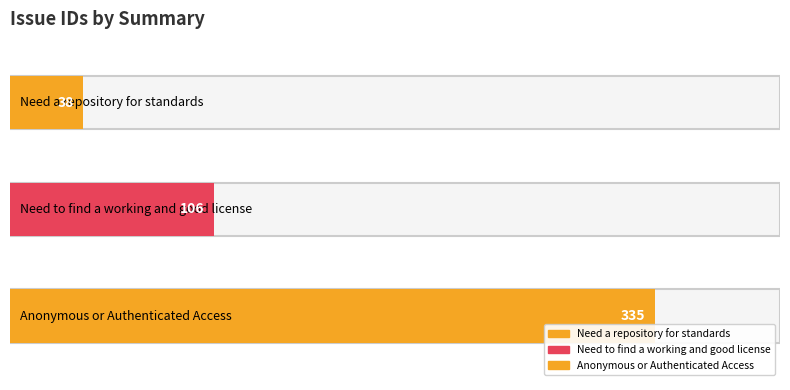

Rank the categories by value from highest to lowest.

Anonymous or Authenticated Access, Need to find a working and good license, Need a repository for standards